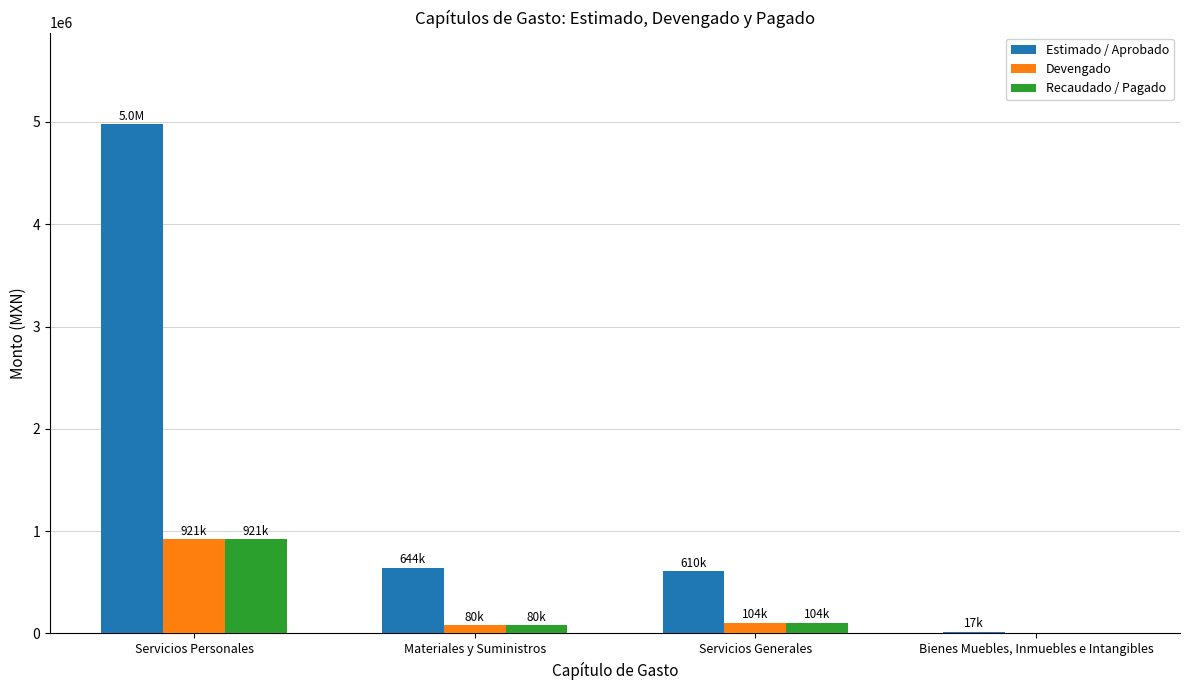

Are the bars grouped side by side (vs. stacked)?

Yes